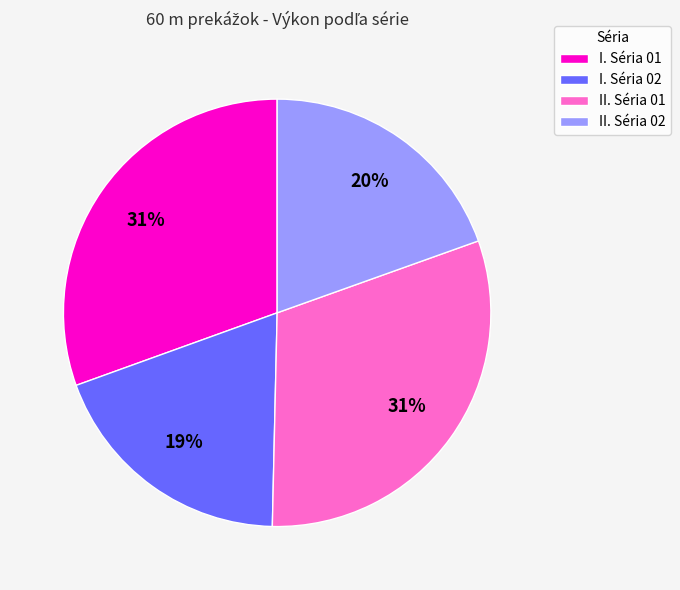

True or false: II. Séria 01 accounts for 26% of the total.

False